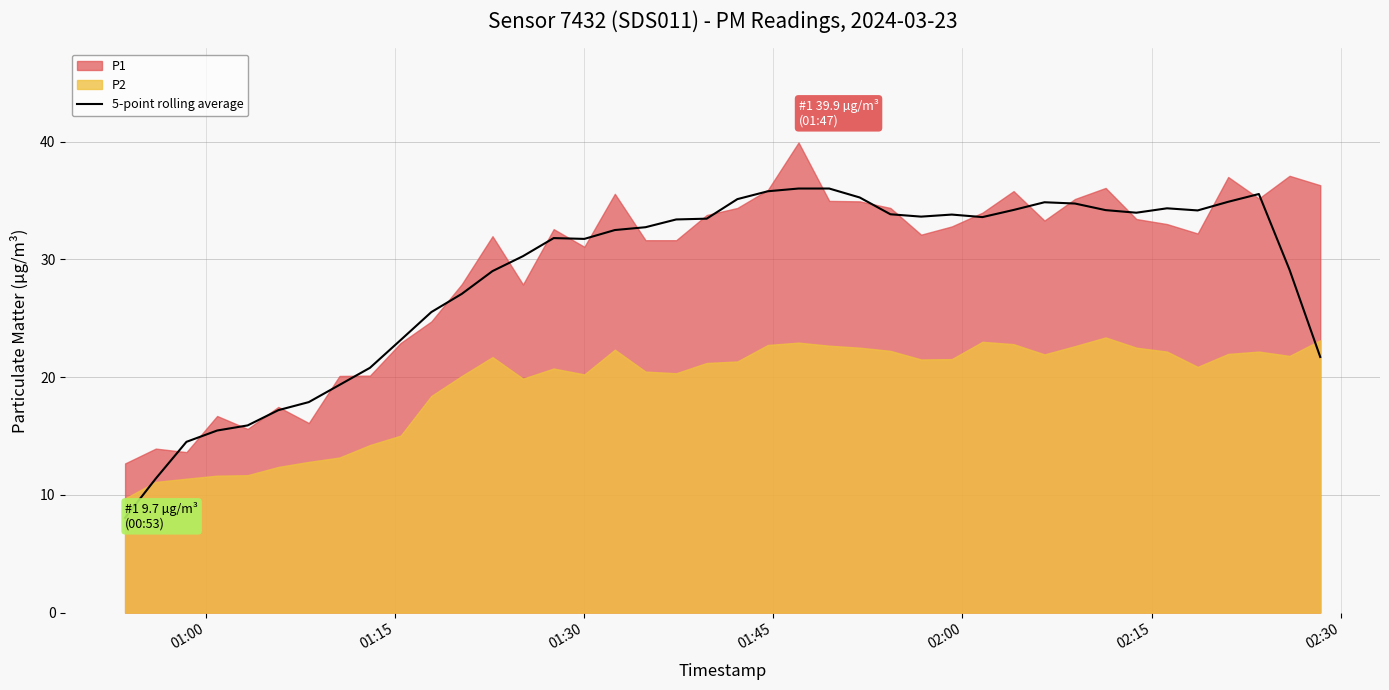

What is the highest value of the 5-point rolling average series?

36.0